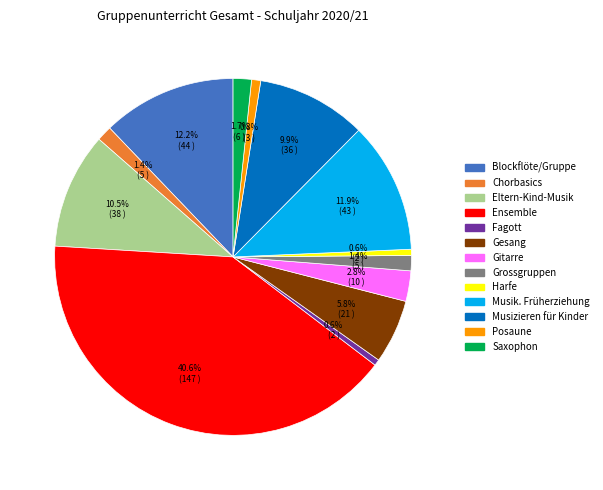

Count the number of slices in the pie.

13